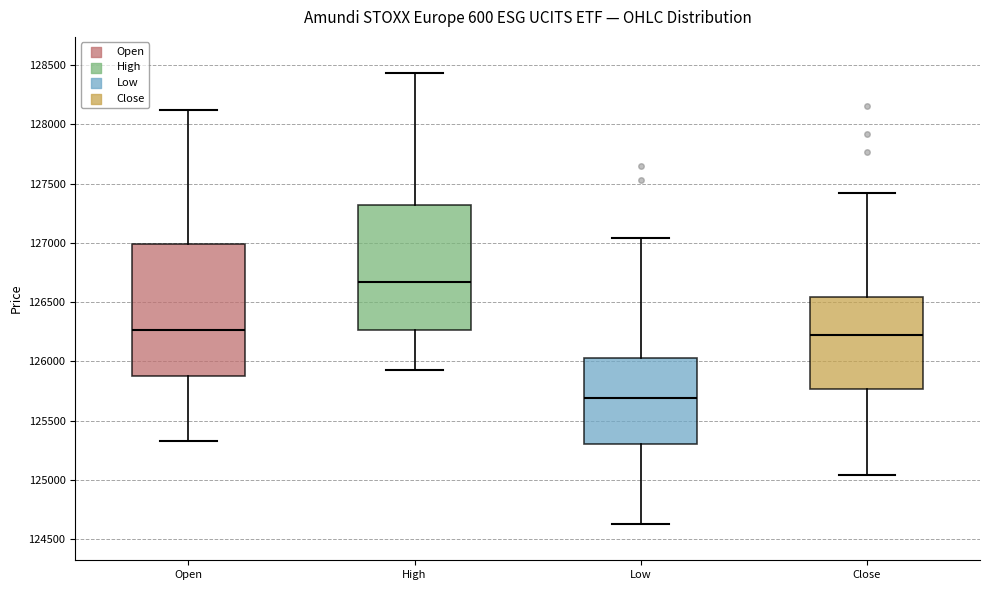

Which box's median line is the highest?

High